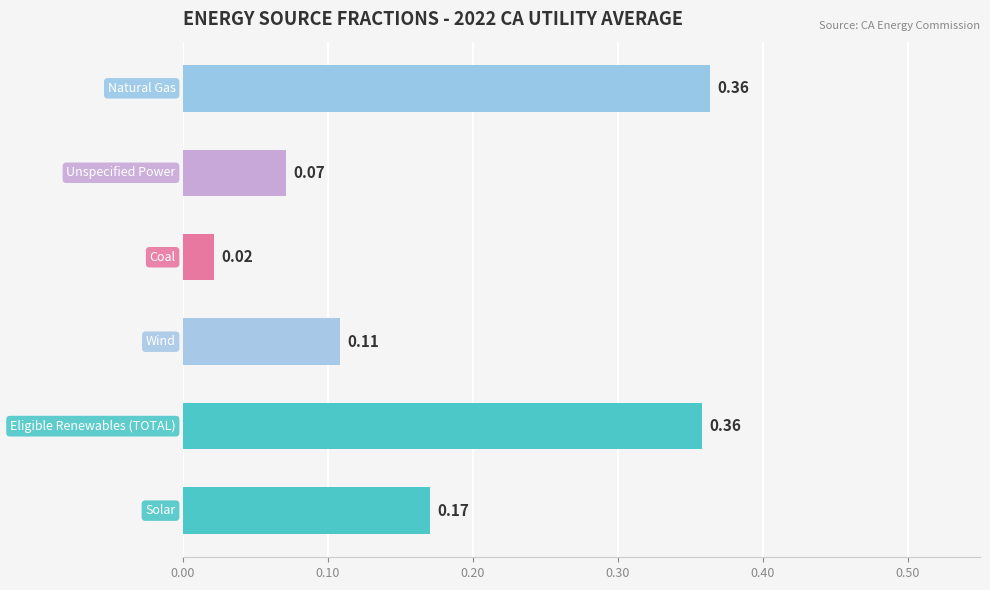

How many bars are there in total?

6